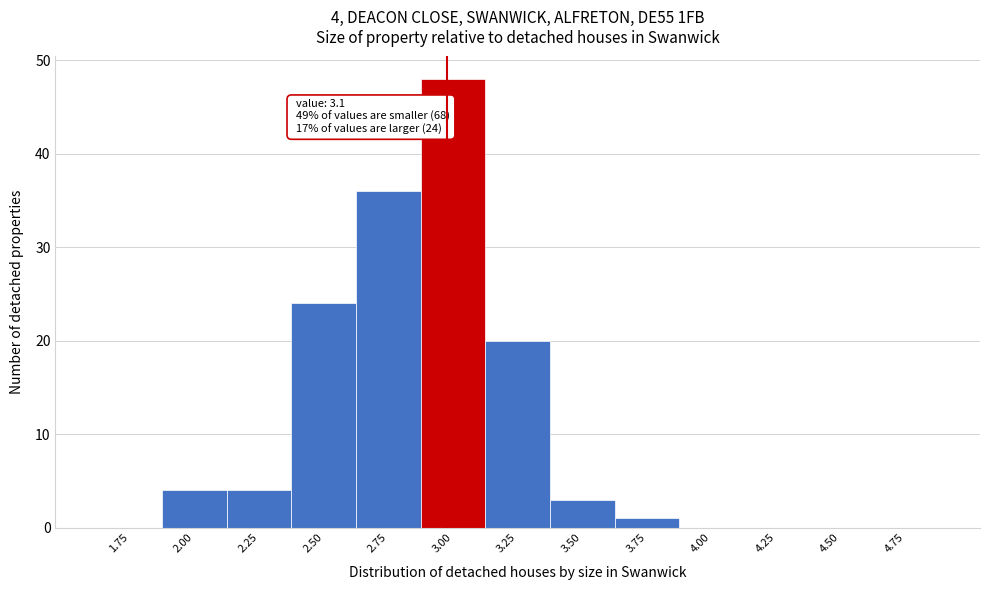

Reading left to right, extract all data points from this chart.

1.75=0	2.00=4	2.25=4	2.50=24	2.75=36	3.00=48	3.25=20	3.50=3	3.75=1	4.00=0	4.25=0	4.50=0	4.75=0